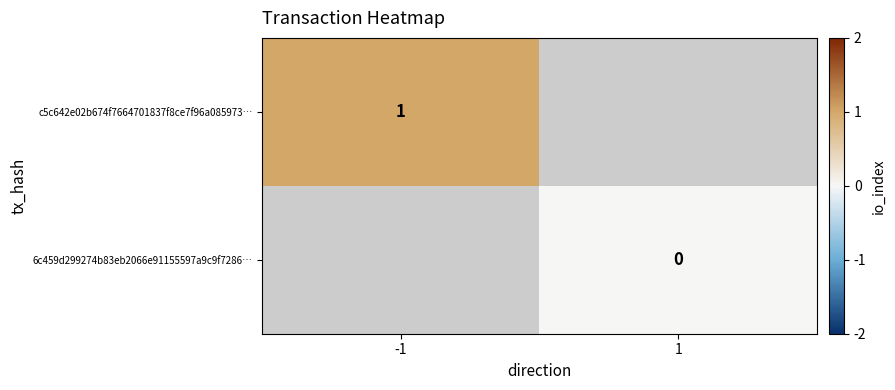

Is the value of c5c642e02b674f7664701837f8ce7f96a085973… at -1 greater than the value of 6c459d299274b83eb2066e91155597a9c9f7286… at 1?

Yes